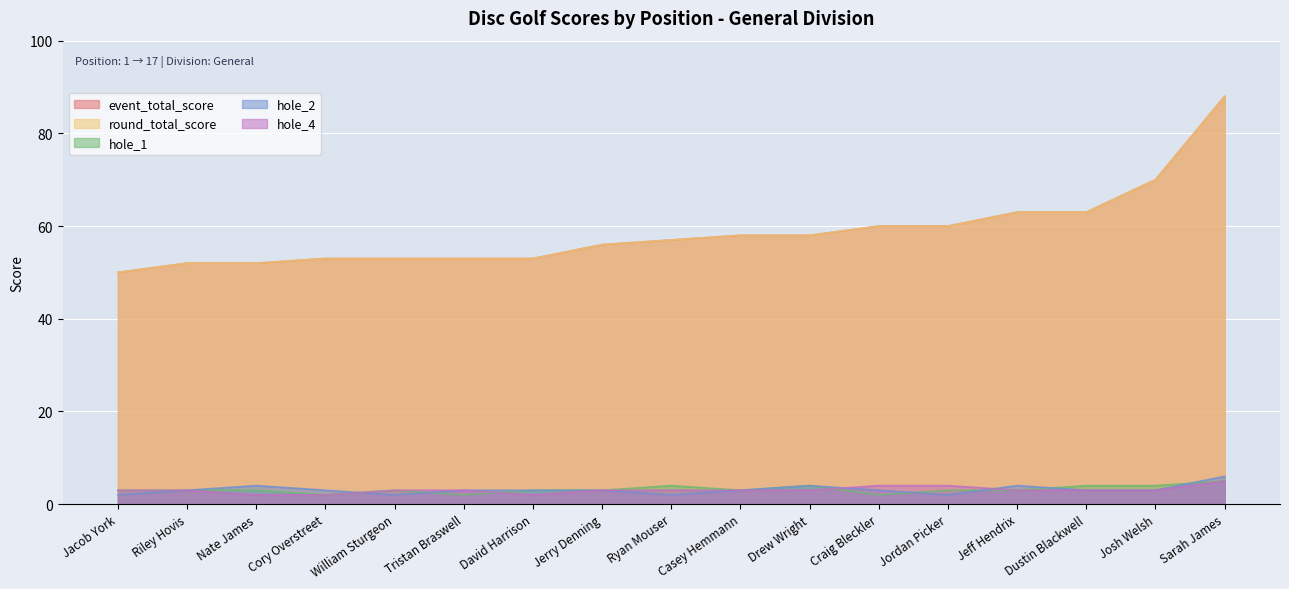

What is the total value across all series at Drew Wright?

127